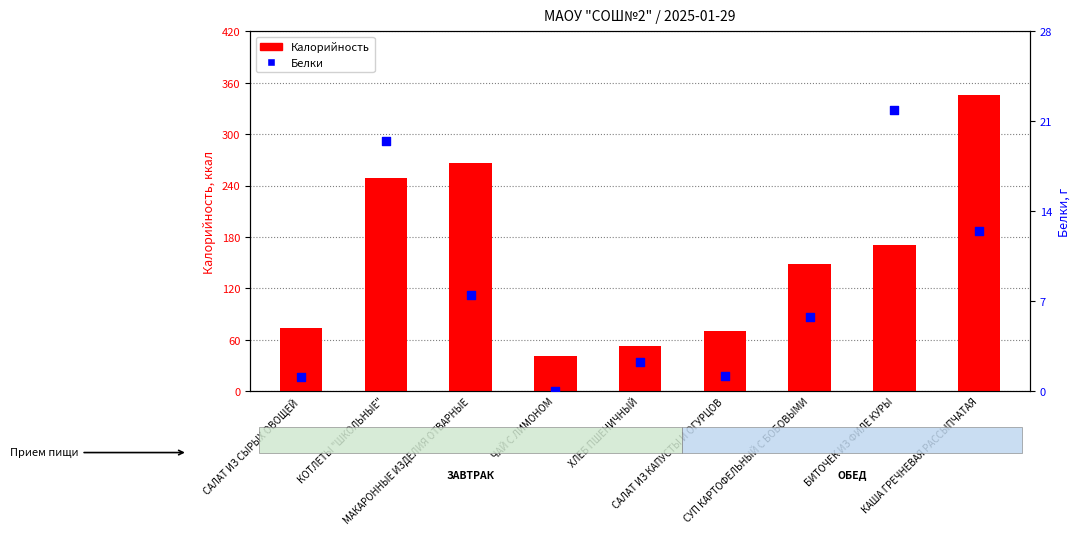

What are all the series names shown in the legend?

Калорийность, Белки